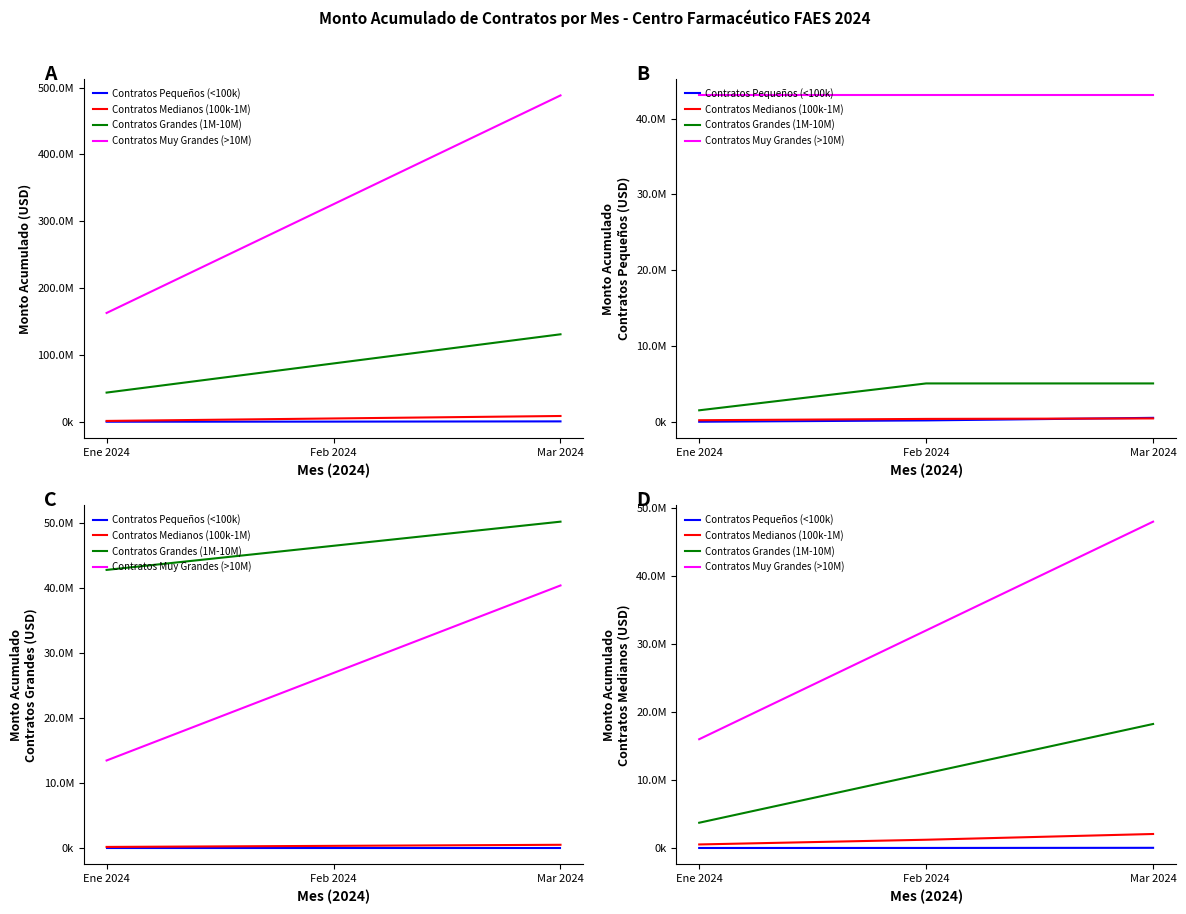

Which has a higher value, Mar 2024 or Feb 2024?

Mar 2024